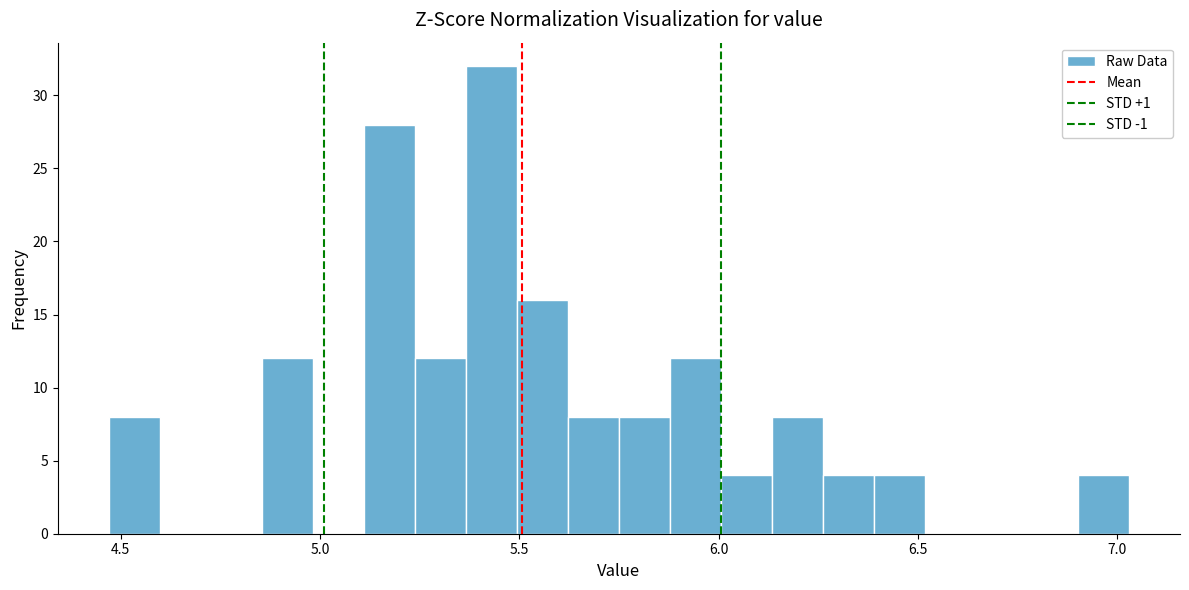

Read against the x-axis, roughly where is the centre of the tallest bar?

5.45